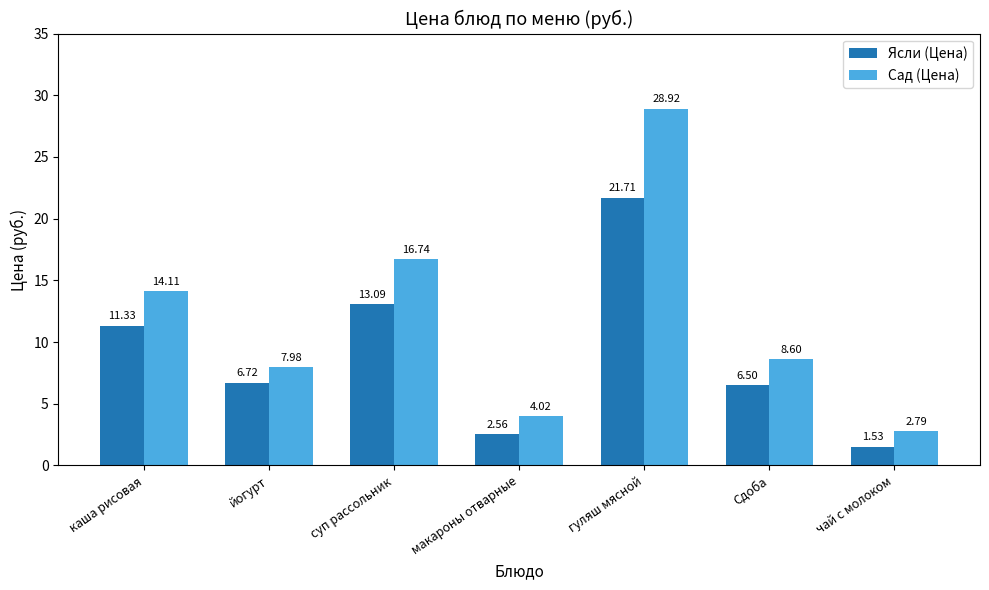

Is the value of Сад (Цена) at йогурт greater than the value of Ясли (Цена) at макароны отварные?

Yes